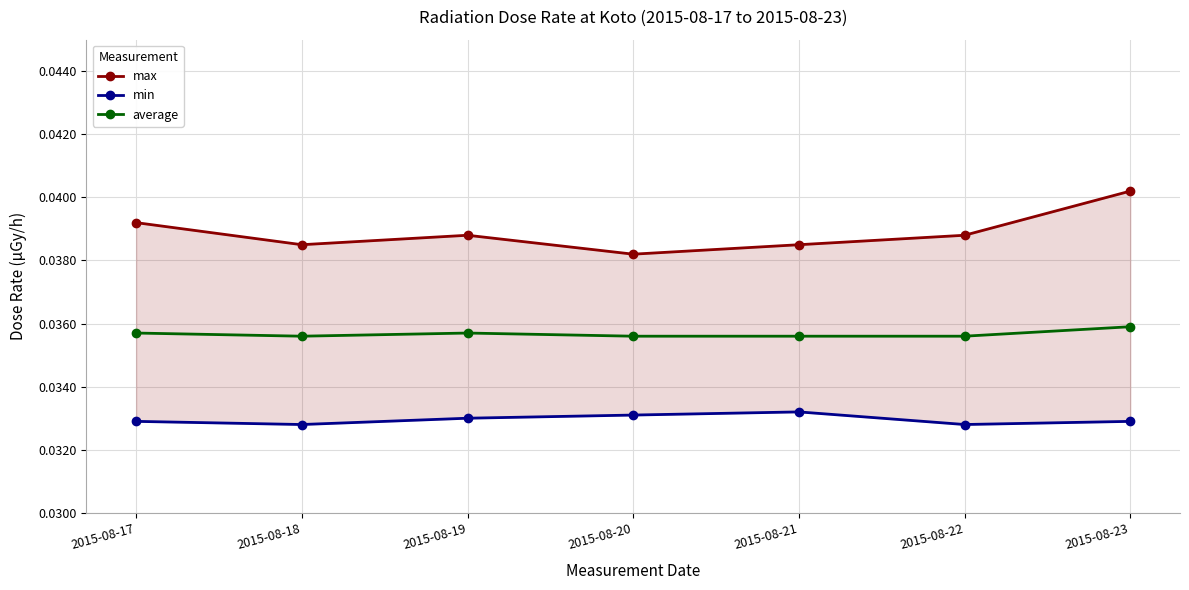

Which series has the largest range (max minus min)?

max